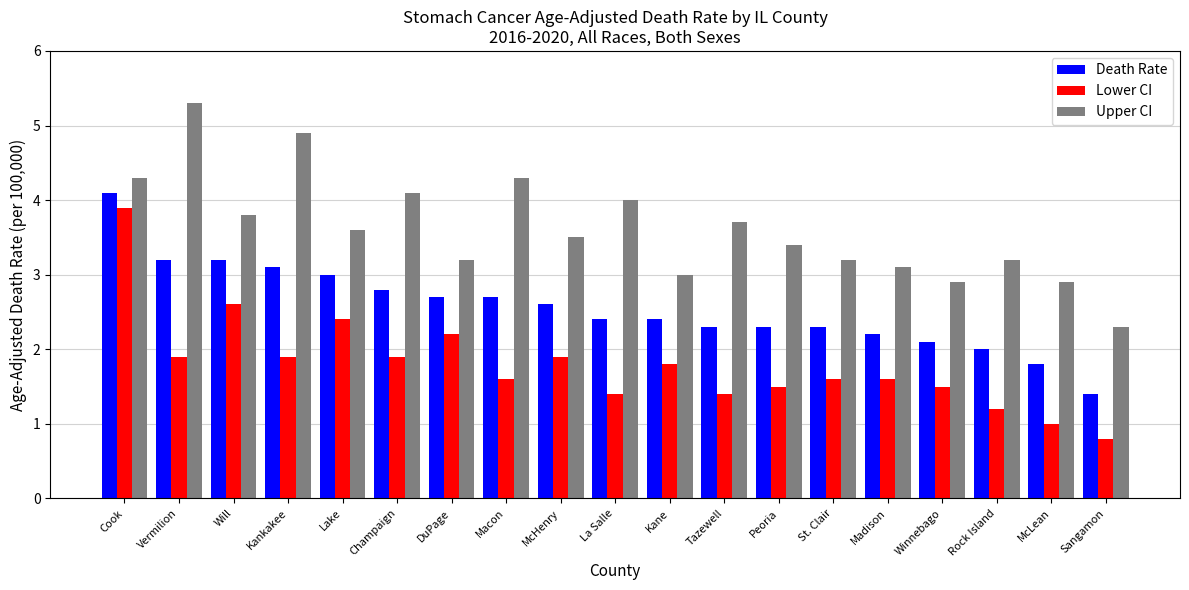

At which label does Death Rate first exceed 2?

Cook